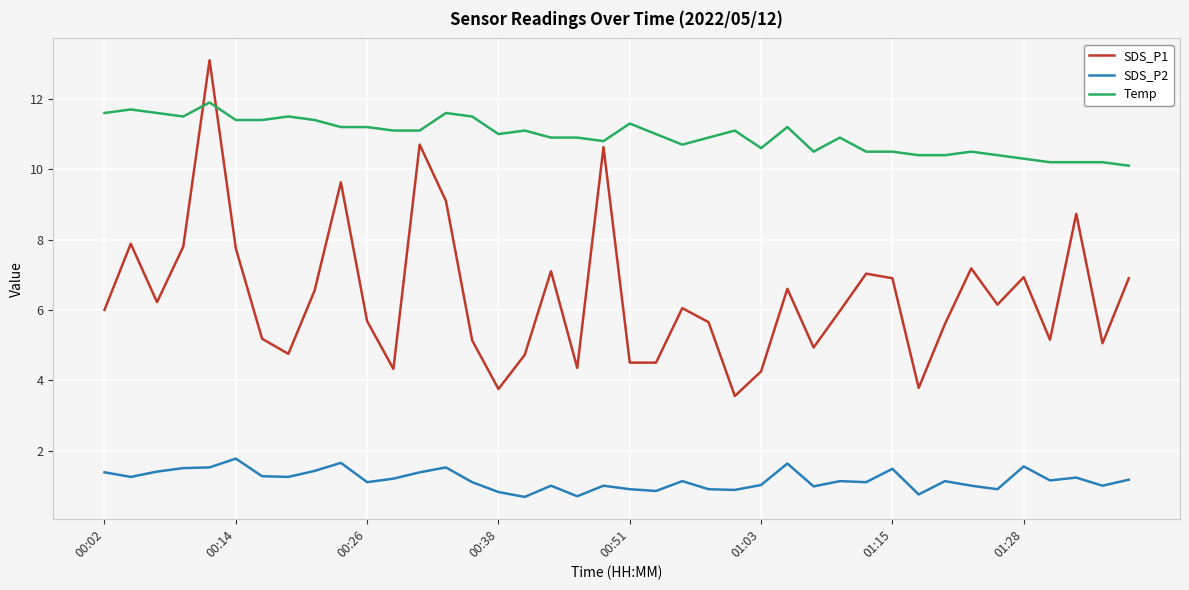

Which series has the widest spread of values?

SDS_P1